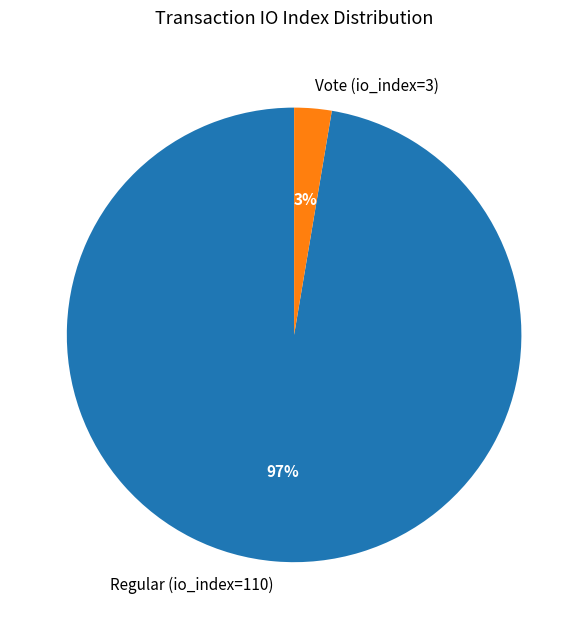

Do Vote (io_index=3) and Regular (io_index=110) together represent more than half of the pie?

Yes